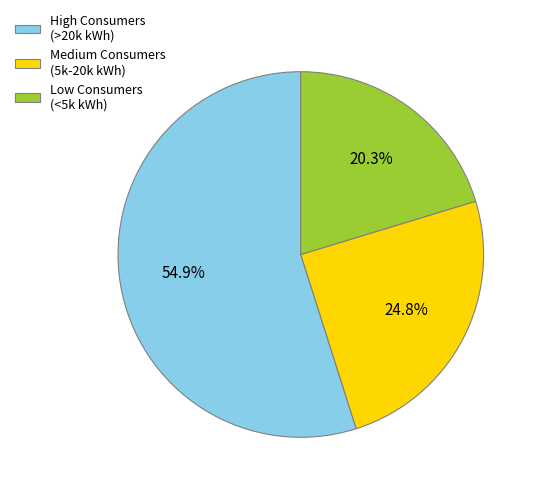

What is the ratio of the value at High Consumers (>20k kWh) to the value at Low Consumers (<5k kWh)?

2.7